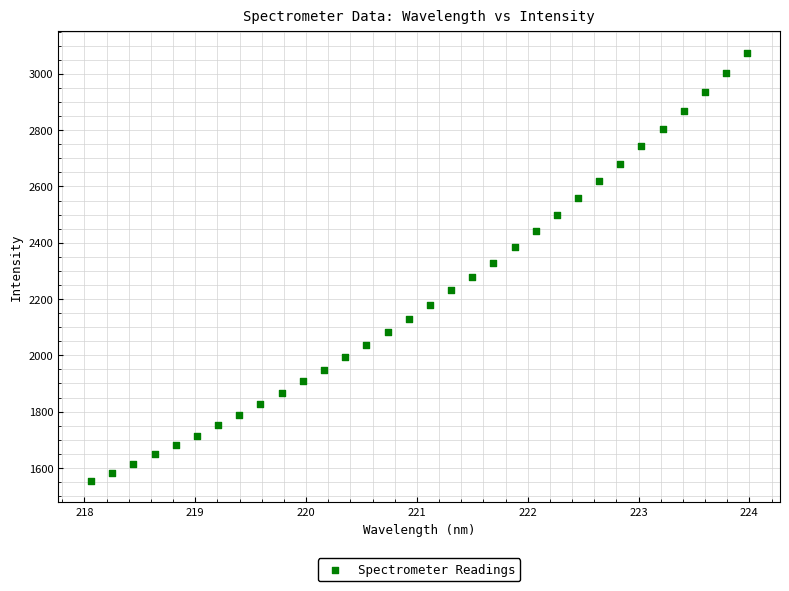

What is the range of Y values (max minus min)?

1521.0